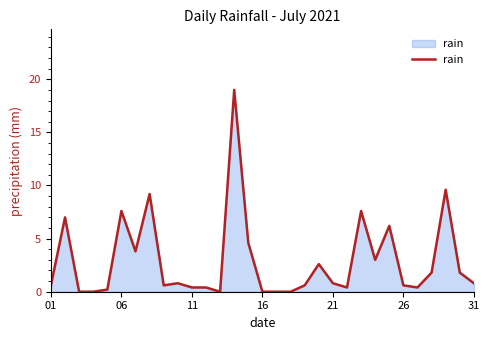

What is the difference between the maximum and minimum values?

19.0